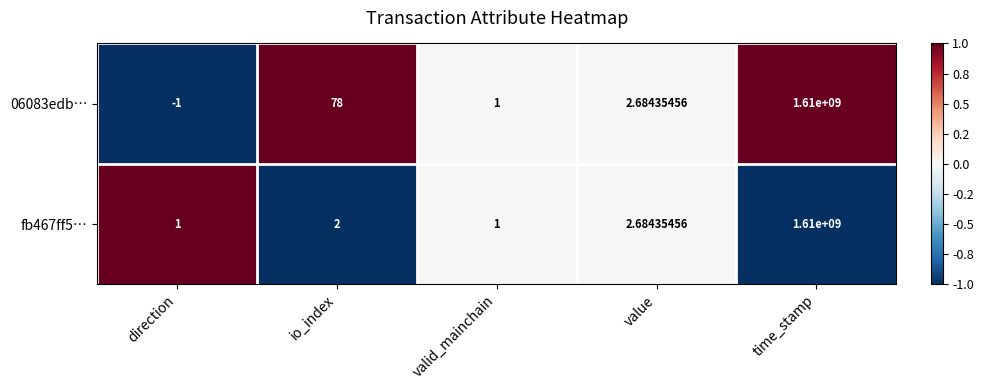

At which label does 06083edb… reach its peak?

time_stamp